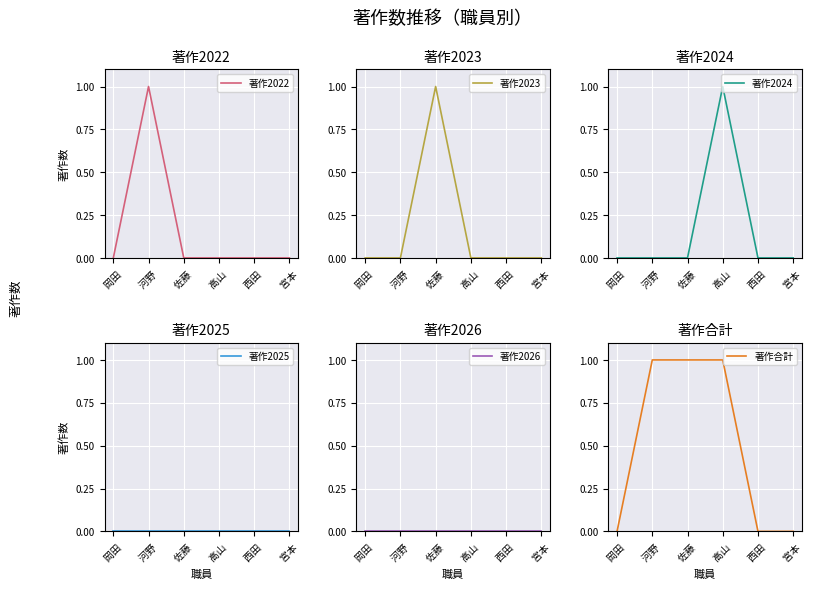

At 河野 , list the series in order from largest to smallest.

著作2022, 著作合計, 著作2023, 著作2024, 著作2025, 著作2026